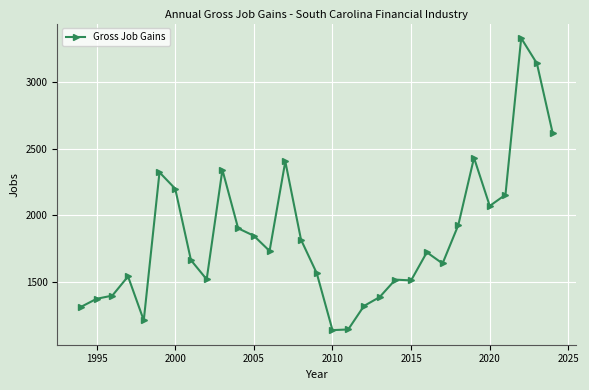

True or false: there are more than 2 points higher than both neighbors.

True